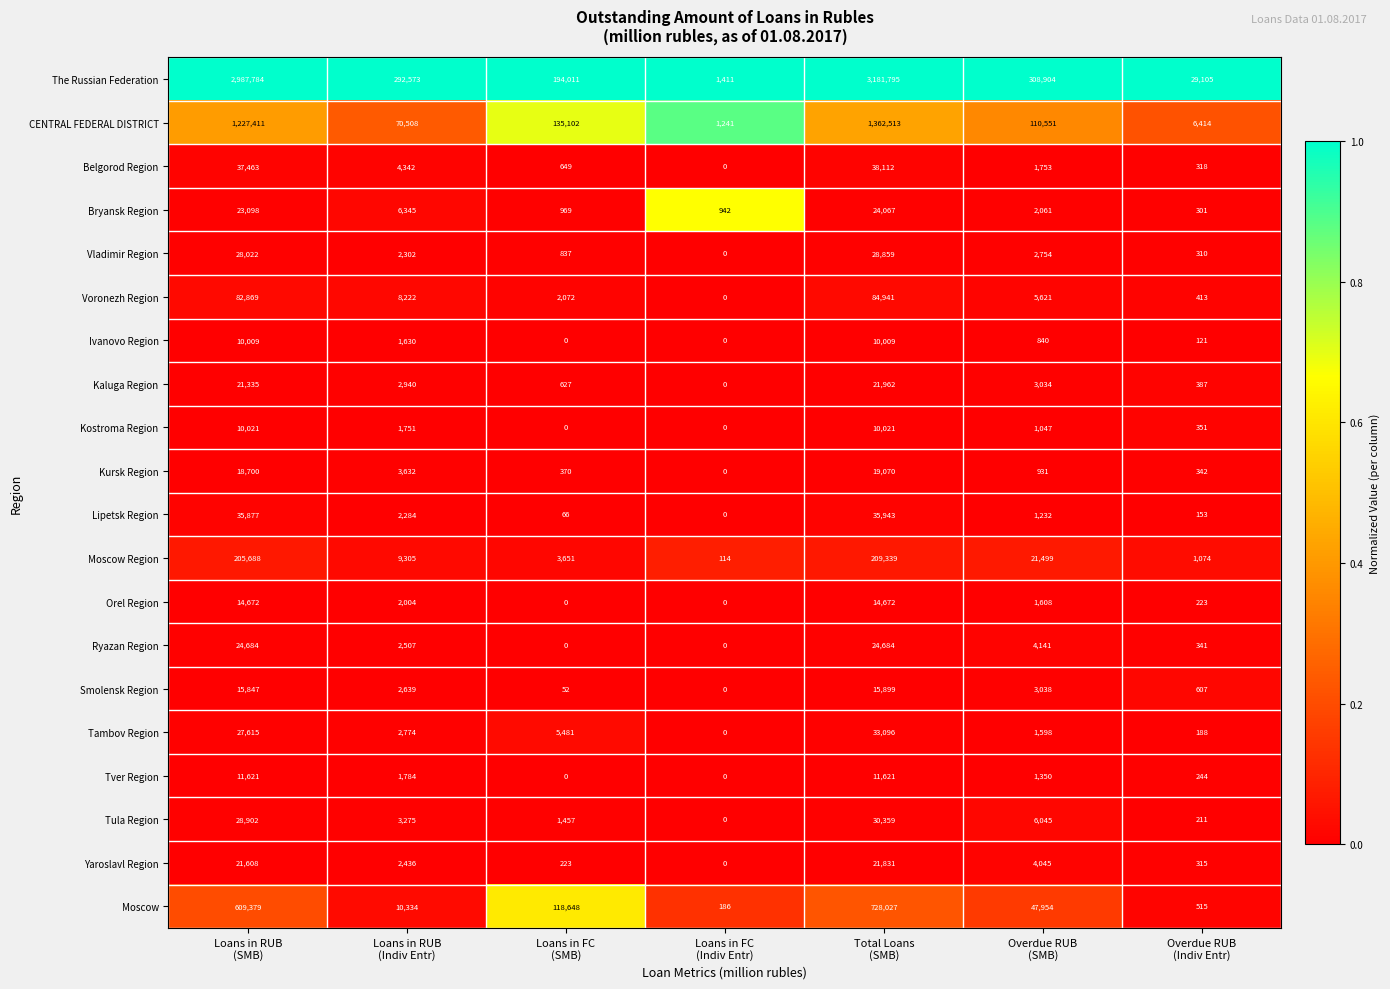

What is the difference between the maximum and second lowest values in the Ryazan Region series?

24684